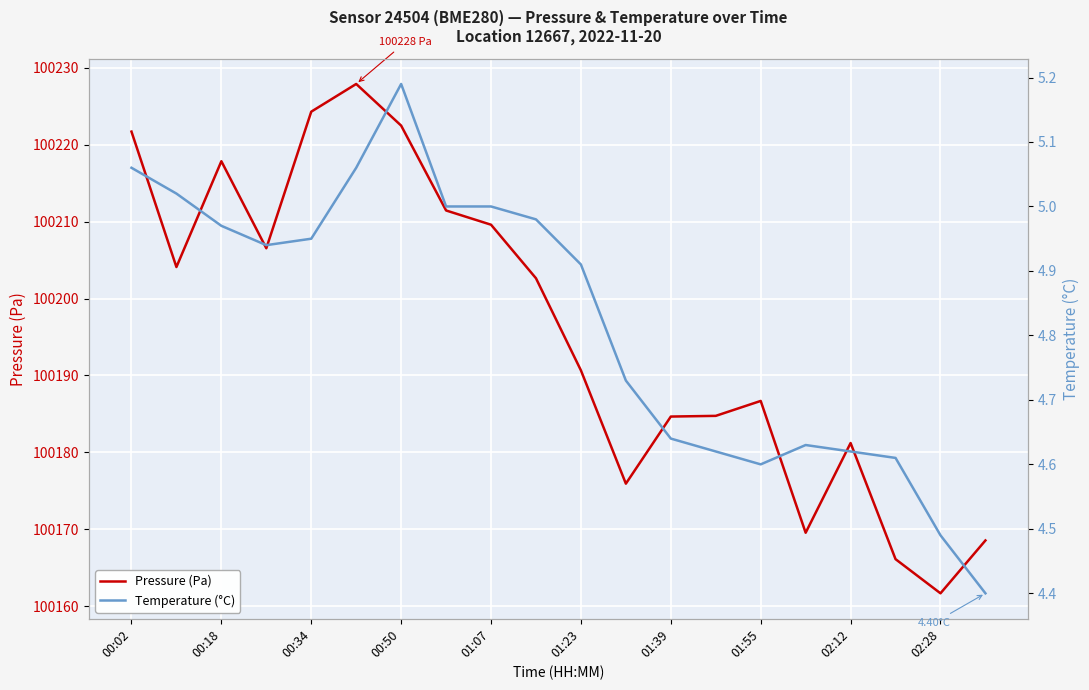

The Pressure (Pa) series shows 100190.7 at 01:23. True or false?

True